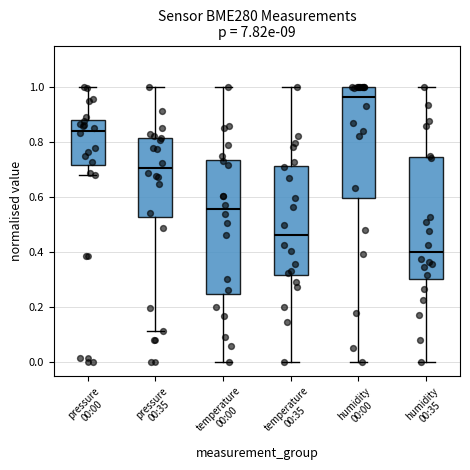

Reading left to right, read every box against the y-axis: the position of its median line, the range the box covers, and the ends of its whiskers. The values are not printed on the chart, so give them approximately, as read against the axis.

pressure 00:00: median 0.84, box 0.72 to 0.88, whiskers 0.68 to 1.00
pressure 00:35: median 0.70, box 0.52 to 0.82, whiskers 0.12 to 1.00
temperature 00:00: median 0.56, box 0.24 to 0.74, whiskers 0.00 to 1.00
temperature 00:35: median 0.46, box 0.32 to 0.72, whiskers 0.00 to 1.00
humidity 00:00: median 0.96, box 0.60 to 1.00, whiskers 0.00 to 1.00
humidity 00:35: median 0.40, box 0.30 to 0.74, whiskers 0.00 to 1.00